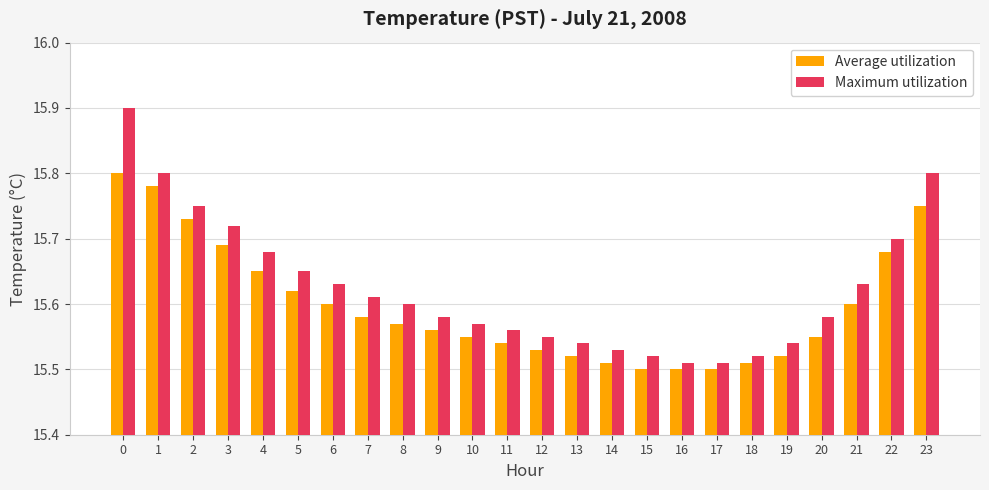

Is the value of Average utilization at 20 greater than the value of Maximum utilization at 20?

No